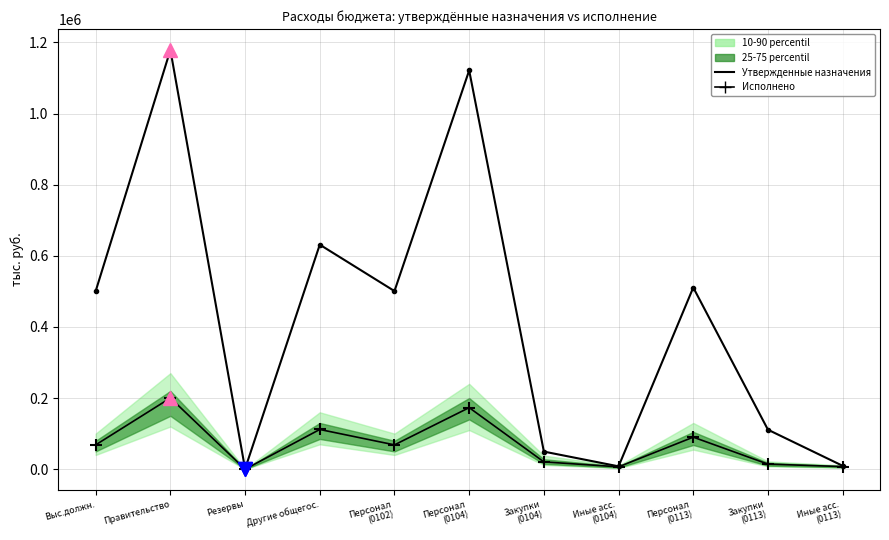

Between Персонал
(0104) and Иные асс.
(0104), which series saw the biggest shift?

Утвержденные назначения